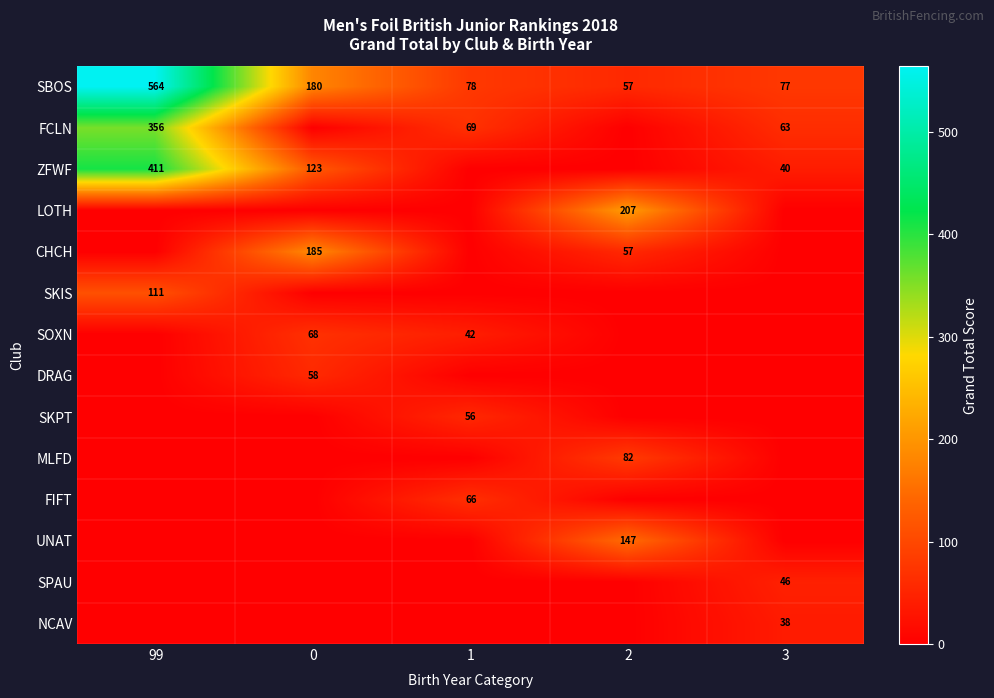

Is it true that SKIS equals 111 at 99?

True